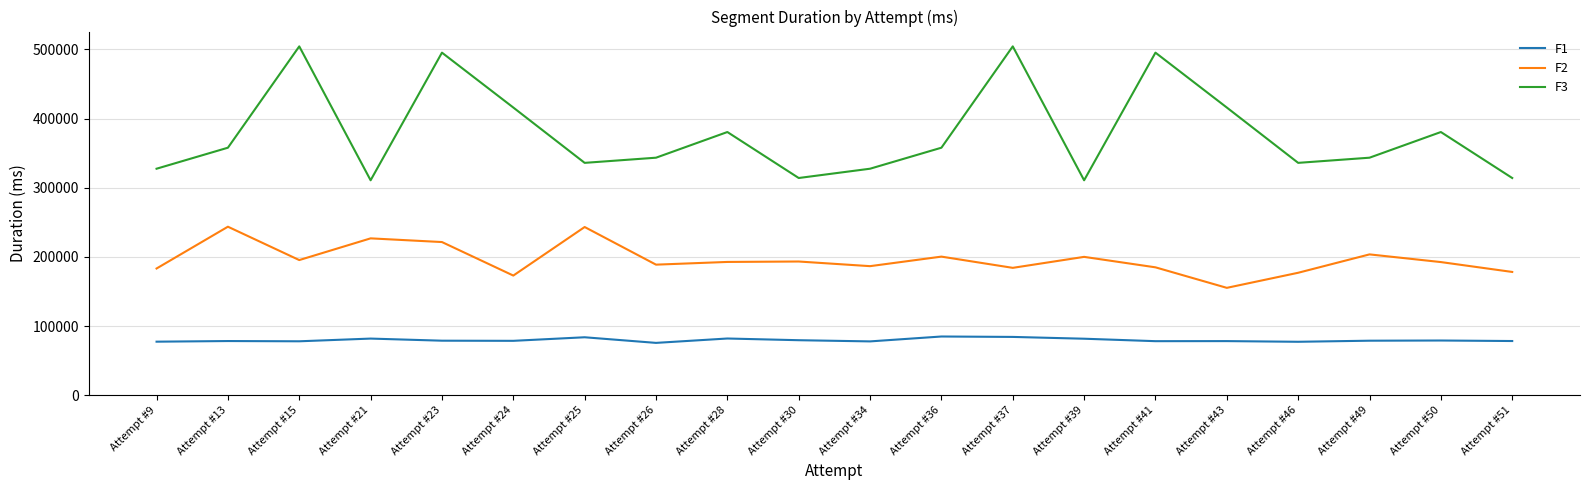

Which series has the largest total across all categories?

F3